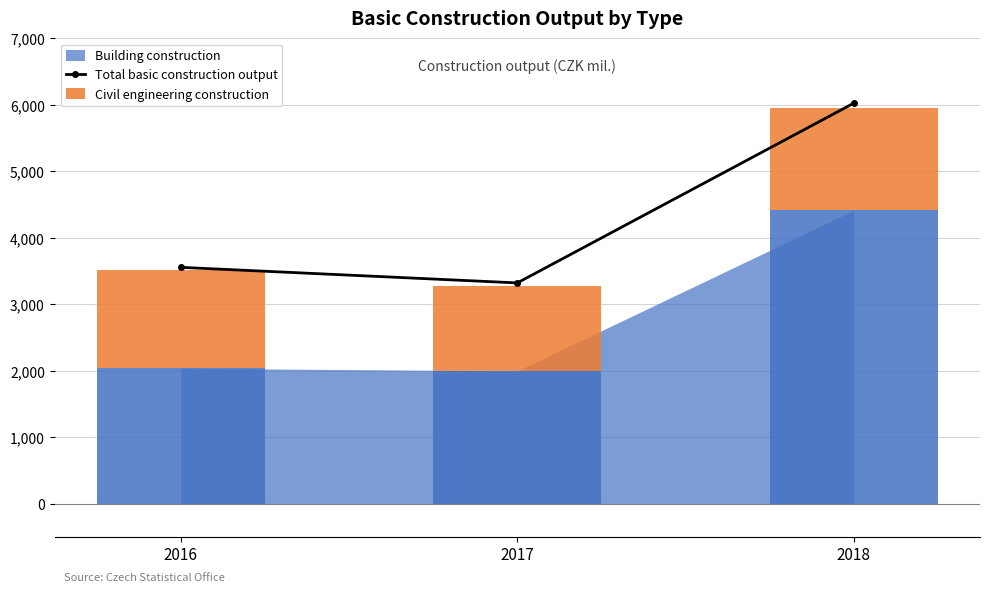

Rank the categories by Total basic construction output value from lowest to highest.

2017, 2016, 2018